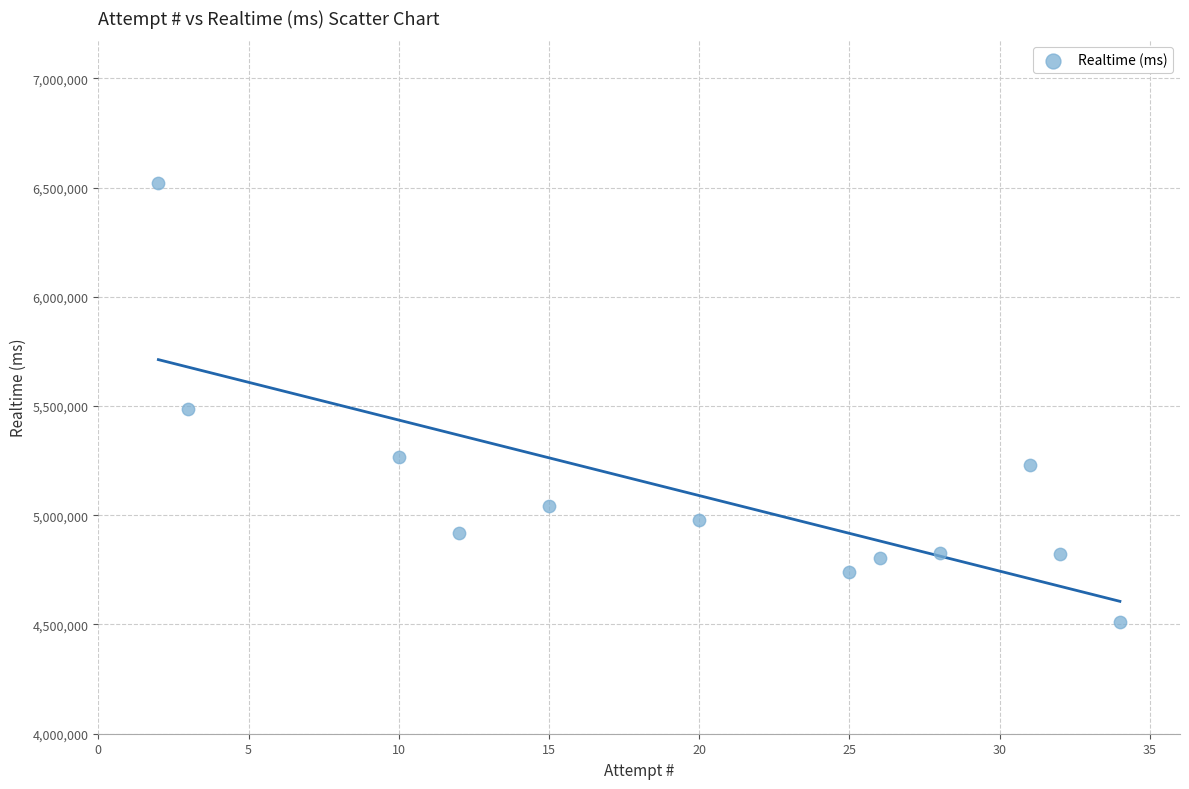

What is the range of X values (max minus min)?

32